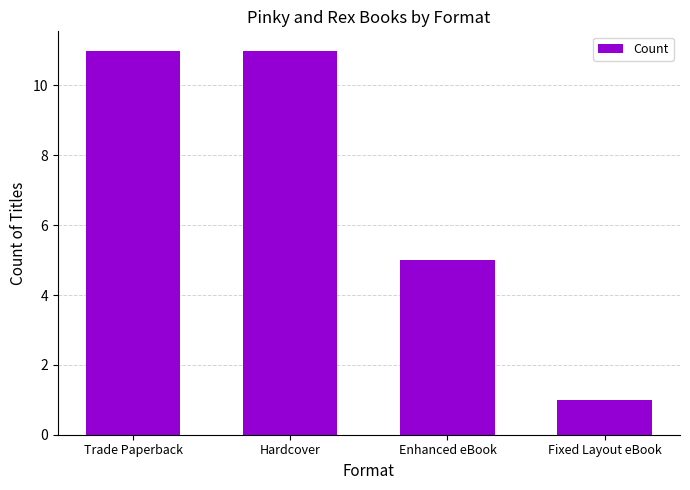

What is the greatest value displayed?

11